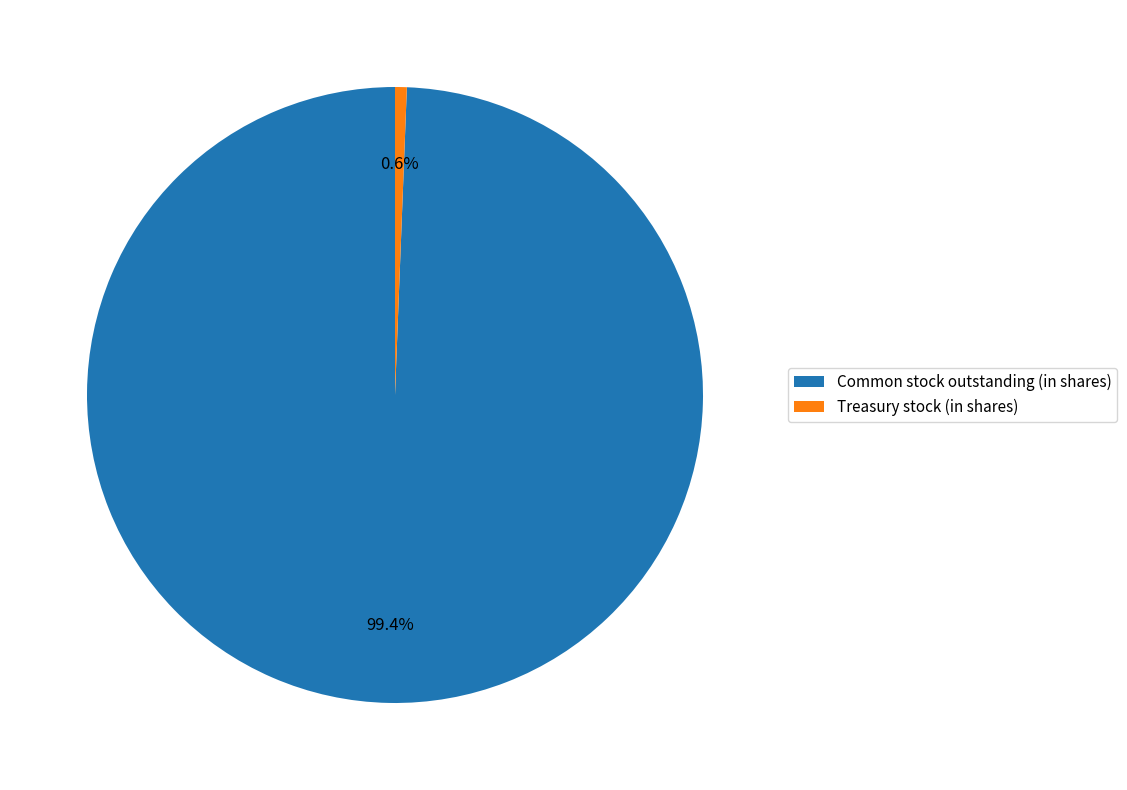

Is it true that Common stock outstanding (in shares) is 87% of the pie?

False